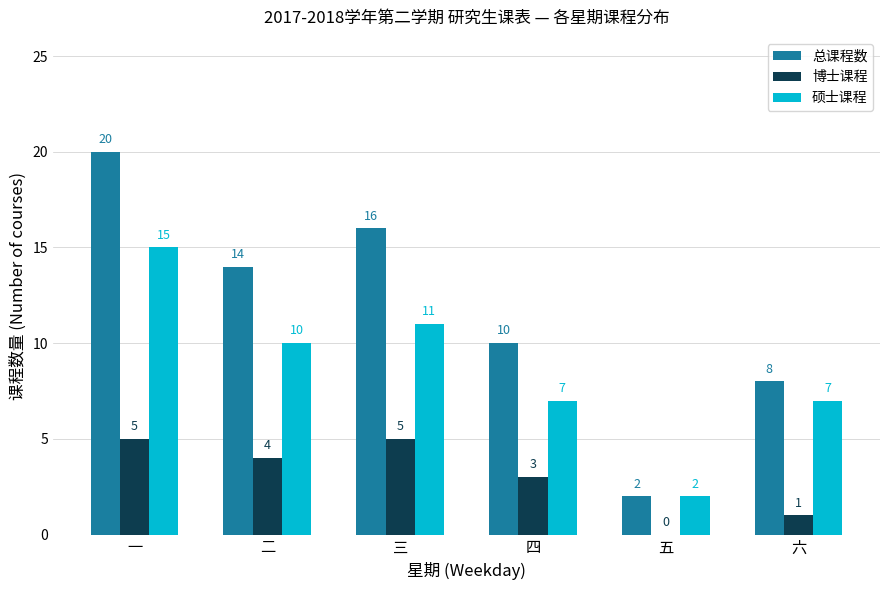

How many groups of bars are there?

6